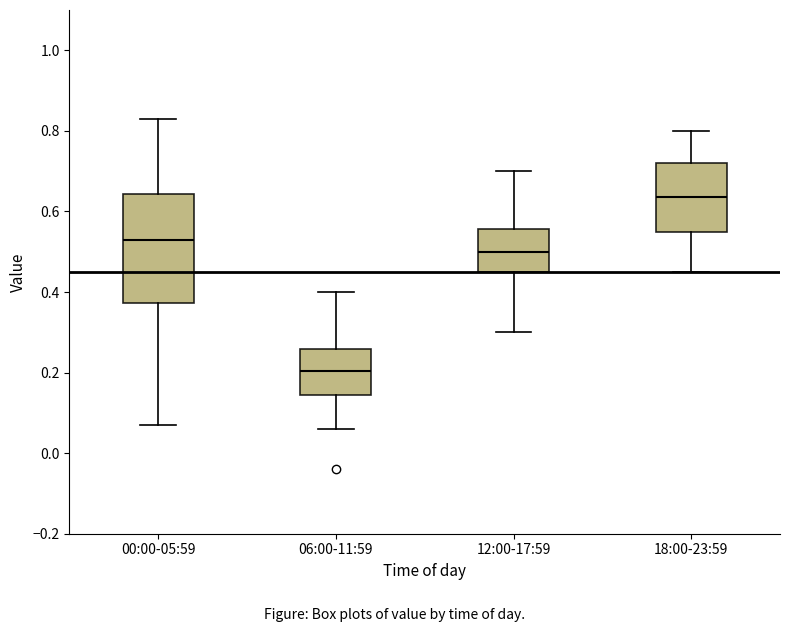

Reading left to right, transcribe this box plot: for each box, give where its median line is, the range the box spans, and where its two whiskers end, as read against the y-axis. The values are not printed on the chart, so give them approximately, as read against the axis.

00:00-05:59: median 0.54, box 0.38 to 0.64, whiskers 0.08 to 0.84
06:00-11:59: median 0.20, box 0.14 to 0.26, whiskers 0.06 to 0.40
12:00-17:59: median 0.50, box 0.46 to 0.56, whiskers 0.30 to 0.70
18:00-23:59: median 0.64, box 0.56 to 0.72, whiskers 0.46 to 0.80